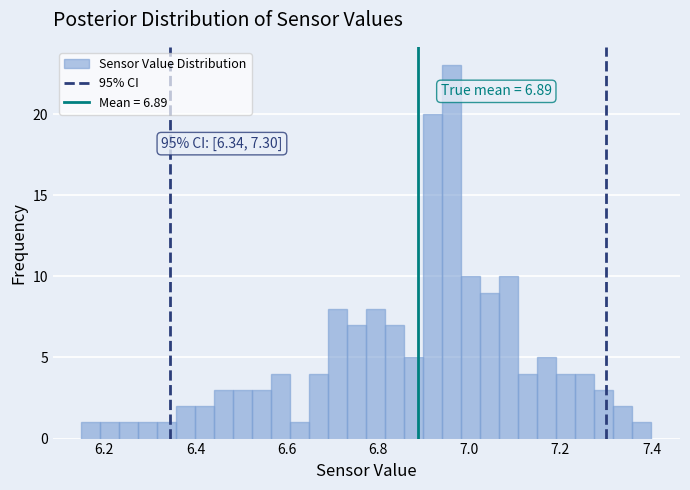

Around what value on the x-axis is the tallest bar? Give the approximate position of its centre, as read against the axis.

6.96